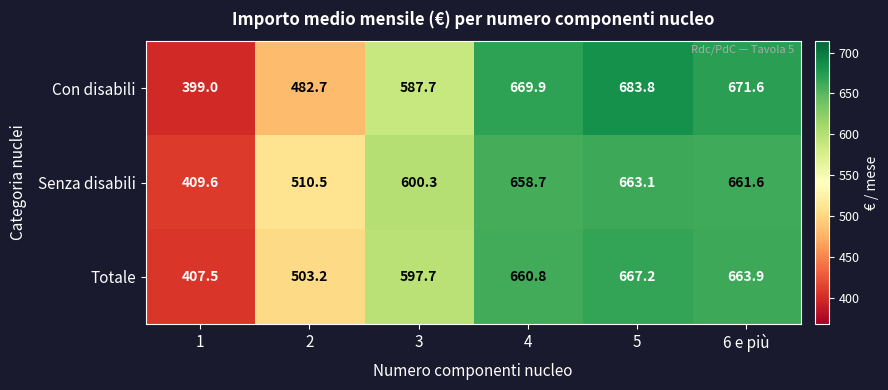

Is it true that Totale equals 462.7 at 5?

False